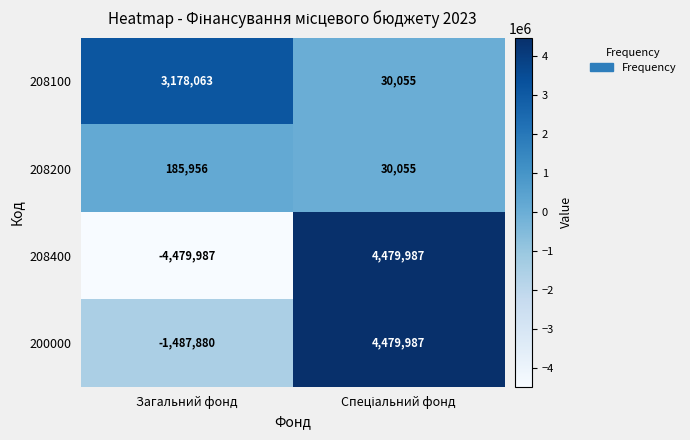

Reading right to left, extract all data points from this chart.

208100: 30055	3178063
208200: 30055	185956
208400: 4479987	-4479987
200000: 4479987	-1487880